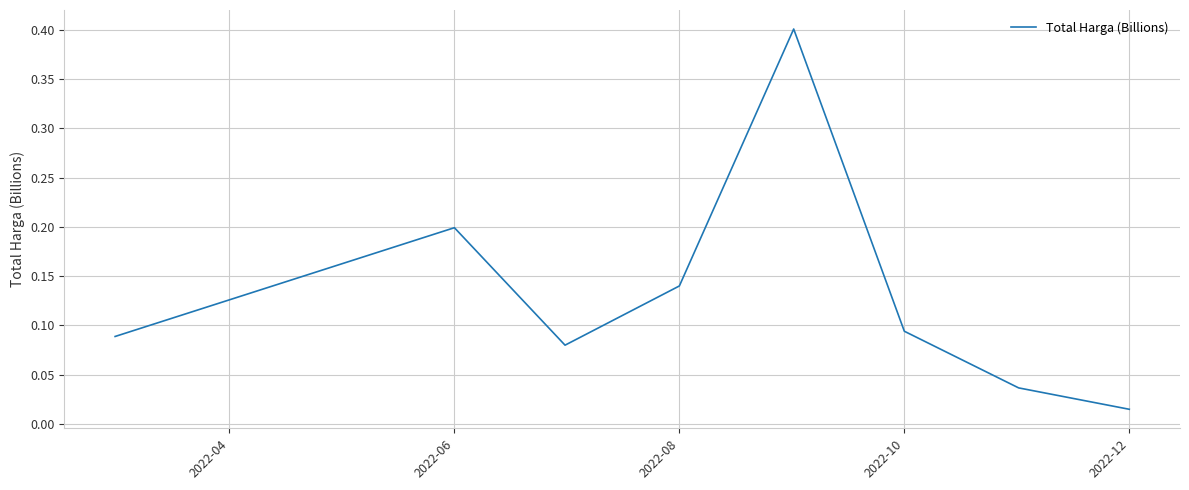

How many interior local peaks (higher than both neighbors) does the data have?

2